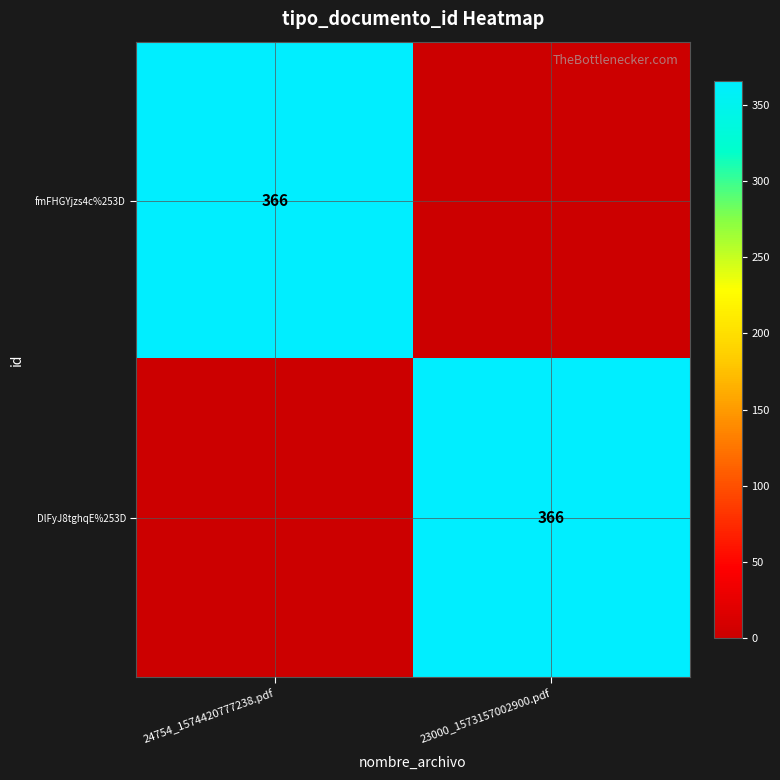

True or false: fmFHGYjzs4c%253D has a value of 366 at 24754_1574420777238.pdf.

True